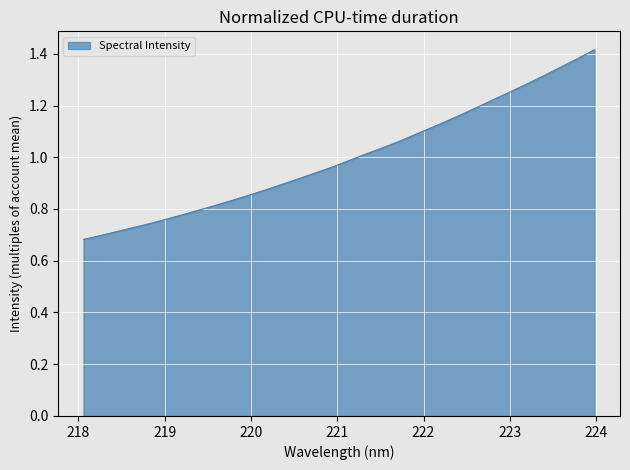

Does the chart have visible grid lines?

Yes